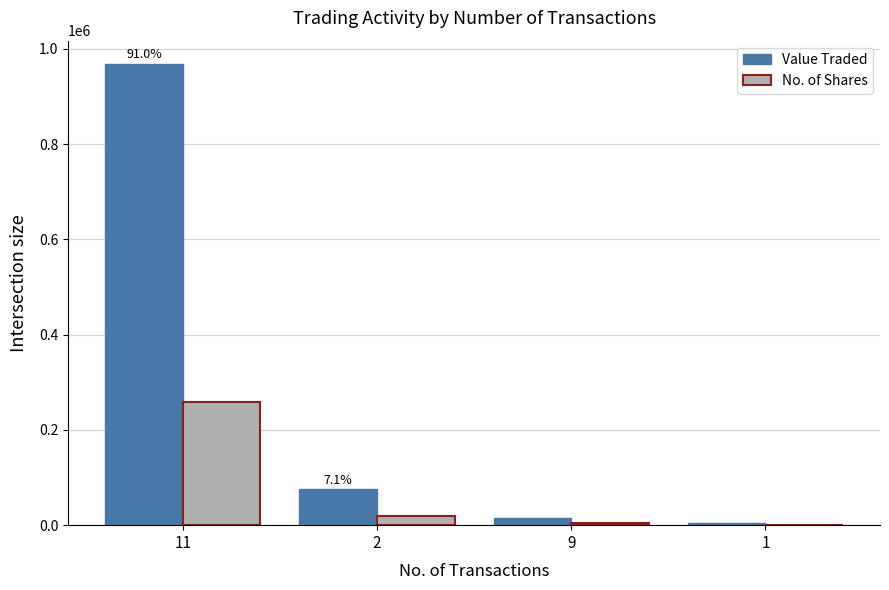

What are all the series names shown in the legend?

Value Traded, No. of Shares